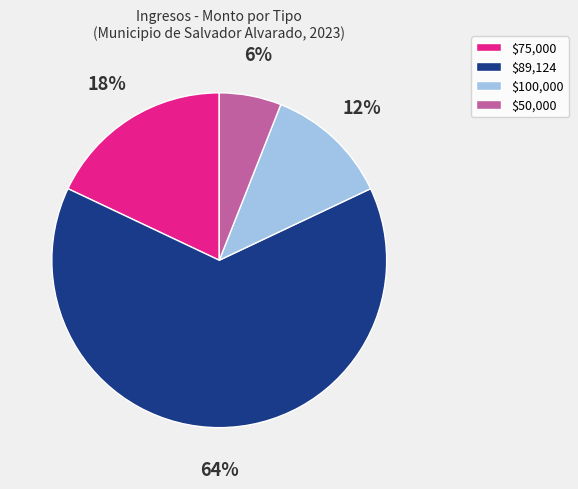

Does $89,124 represent more than half of the total?

Yes